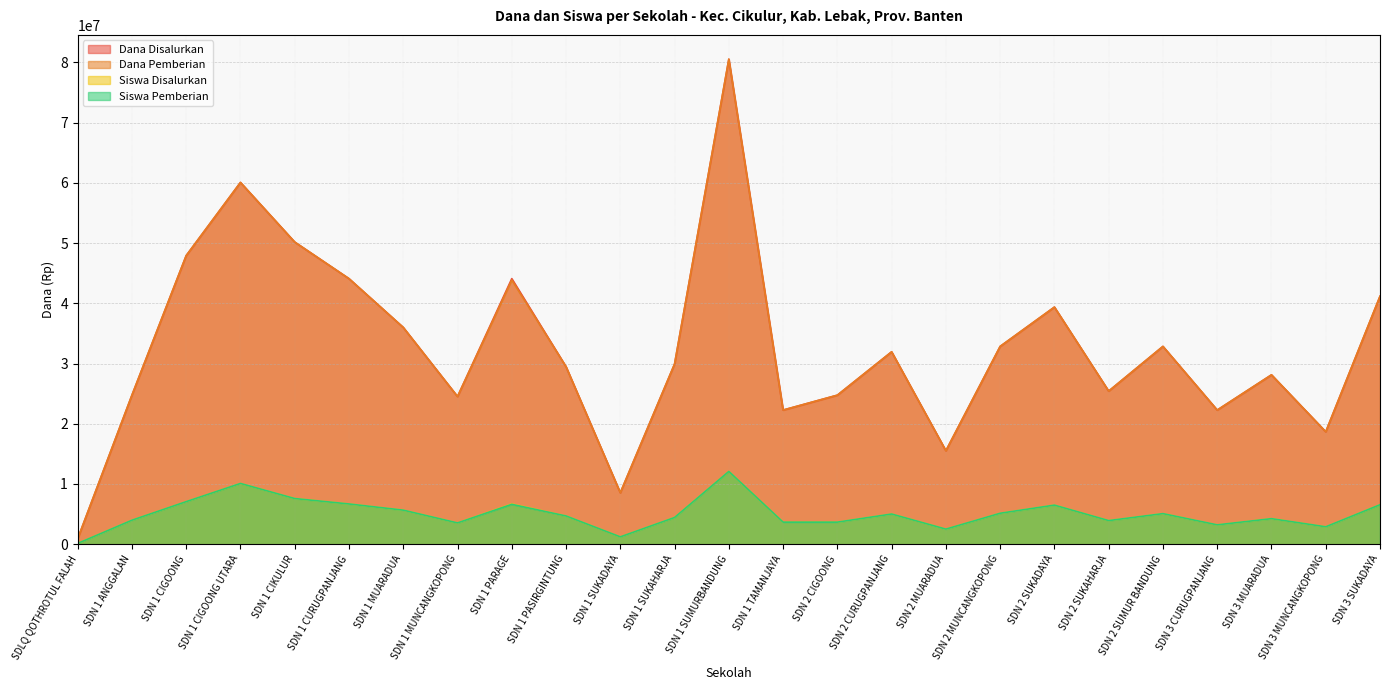

What value does the Siswa Pemberian series have at SDN 2 MUARADUA?

2506476.1